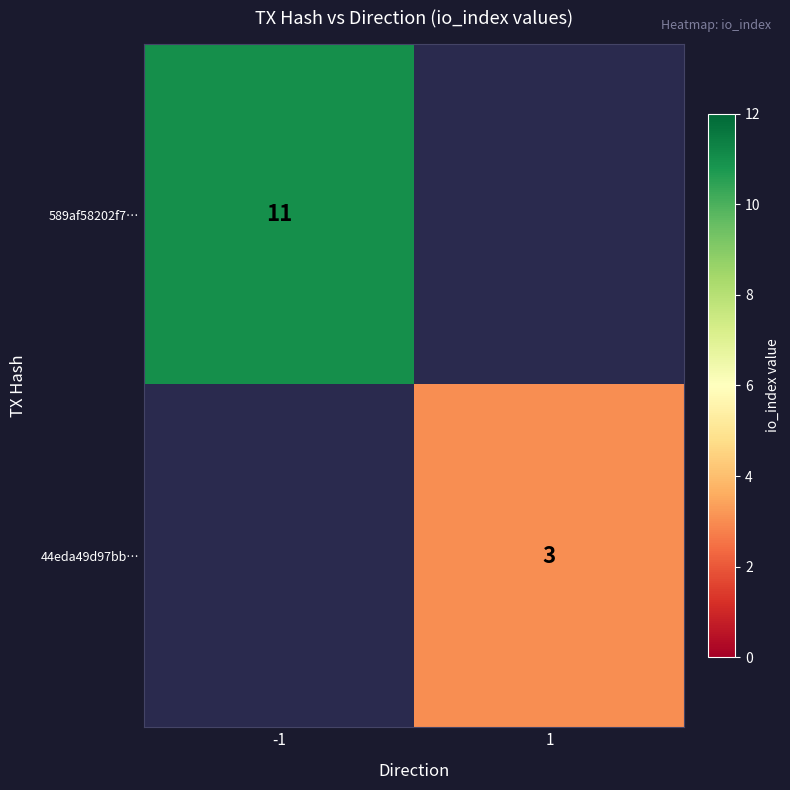

True or false: 589af58202f7… has a value of 3 at -1.

False